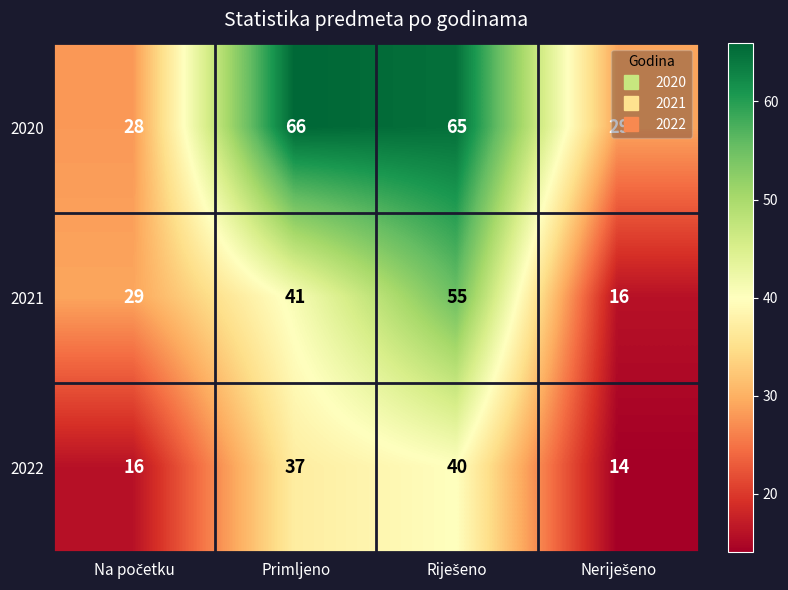

Is it true that 2022 equals 37 at Primljeno?

True